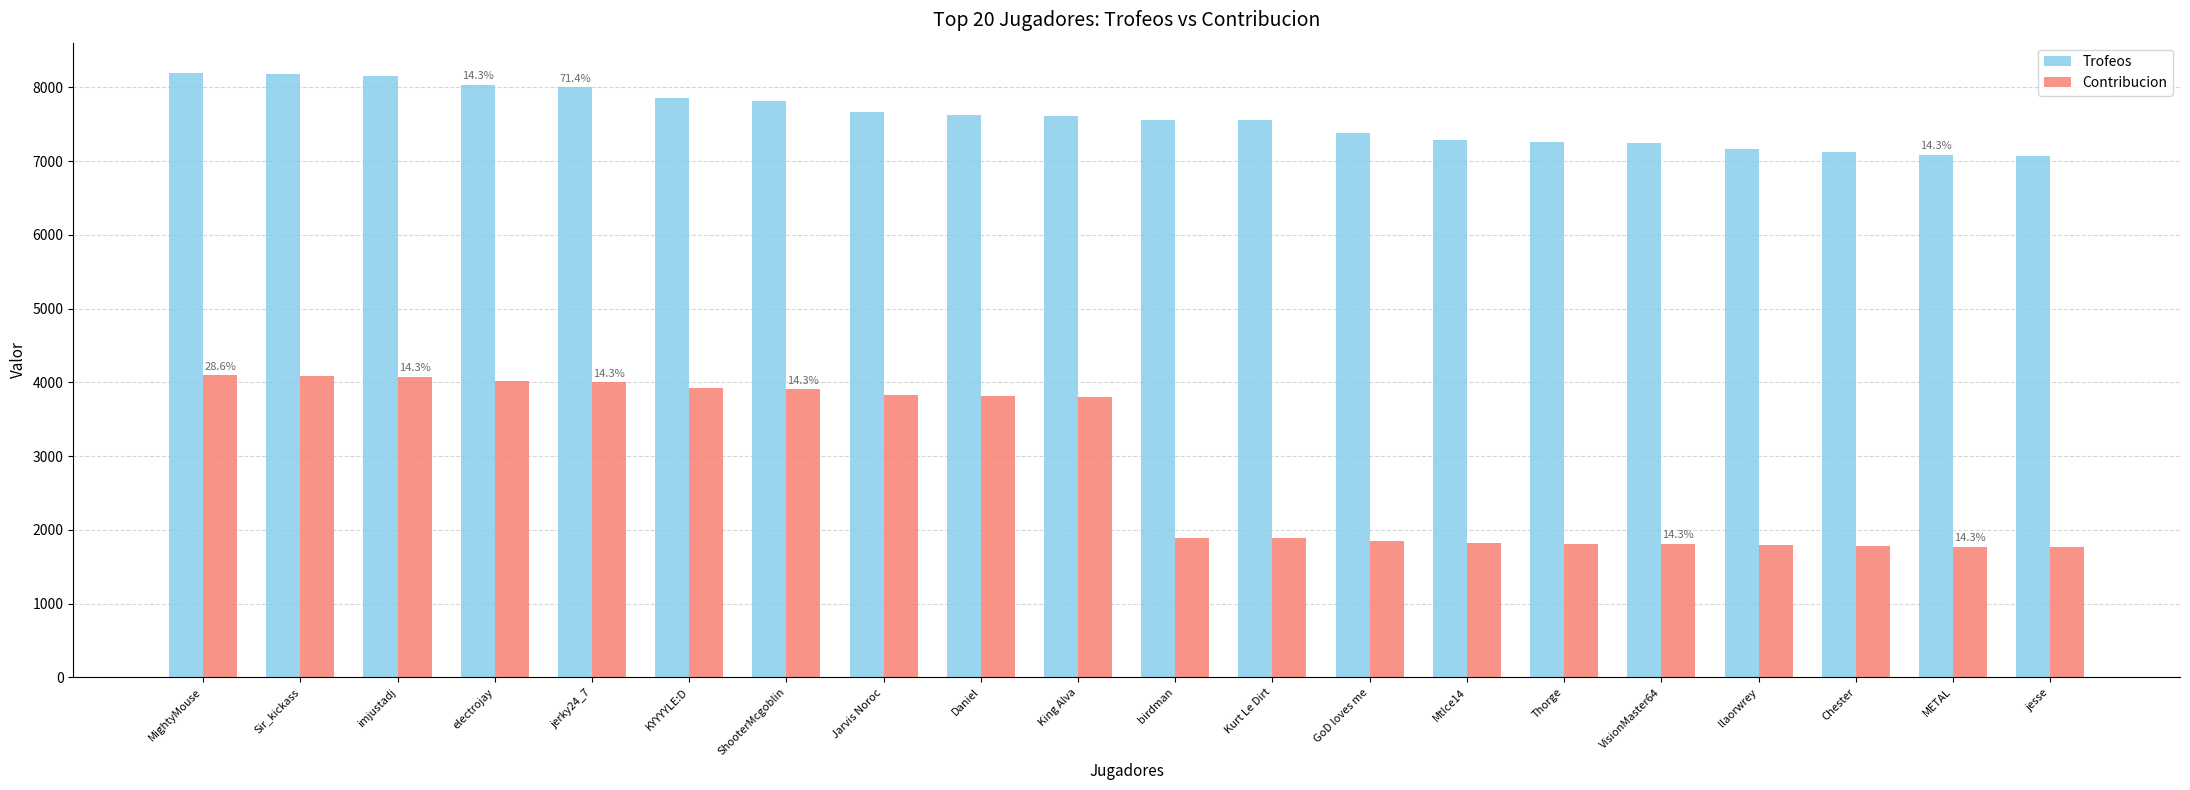

Which series has the widest spread of values?

Contribucion